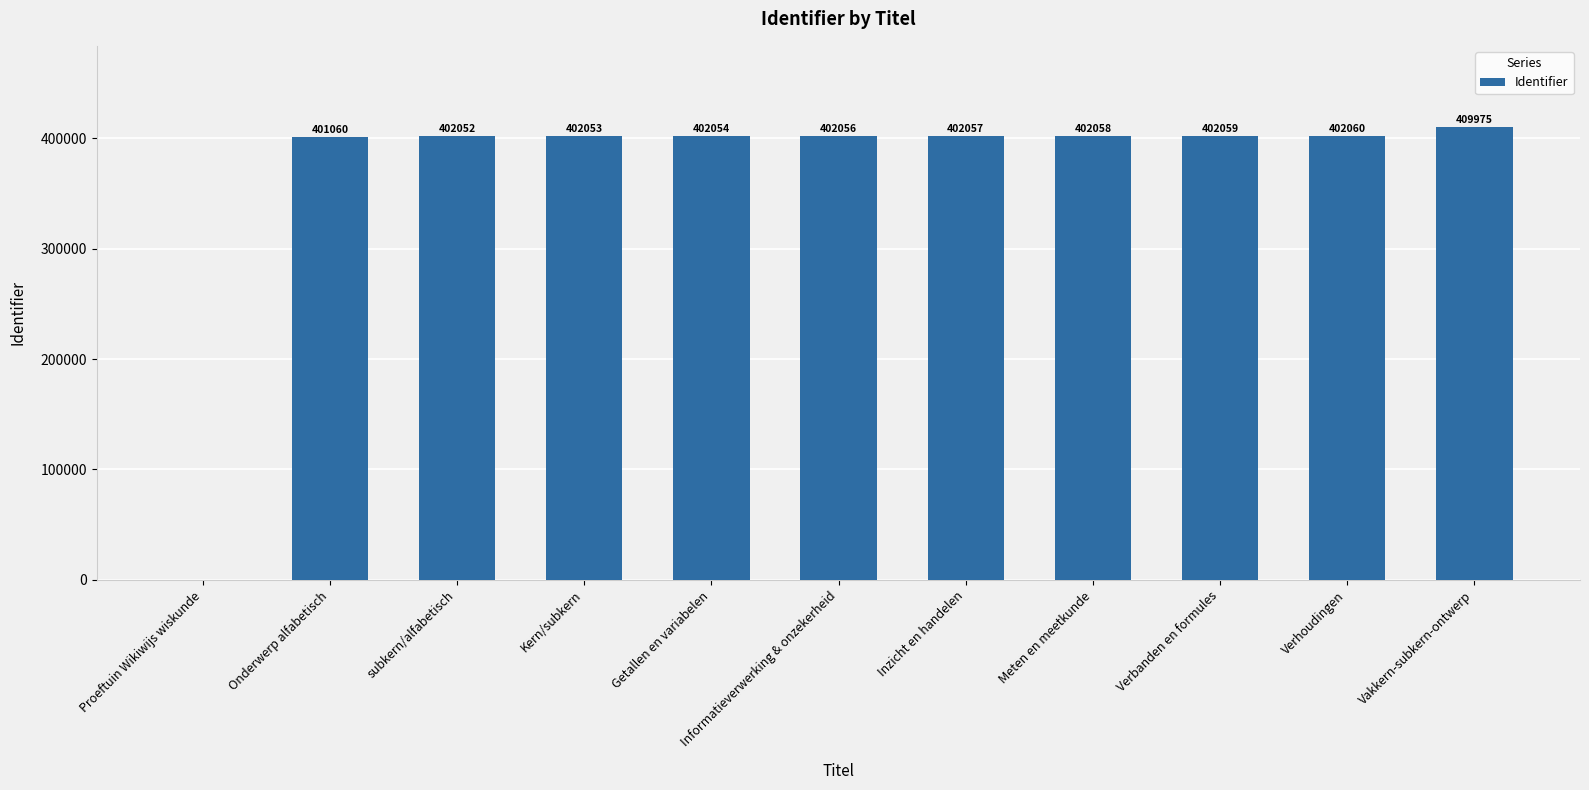

How many positive values are there?

10